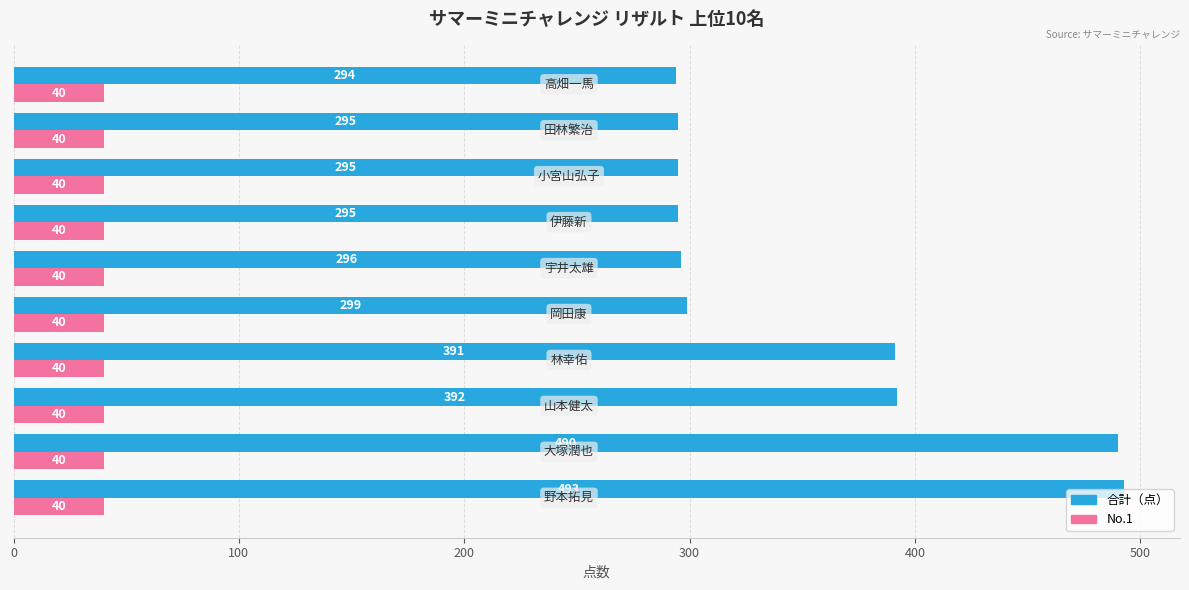

What is the minimum value shown in the chart?

40